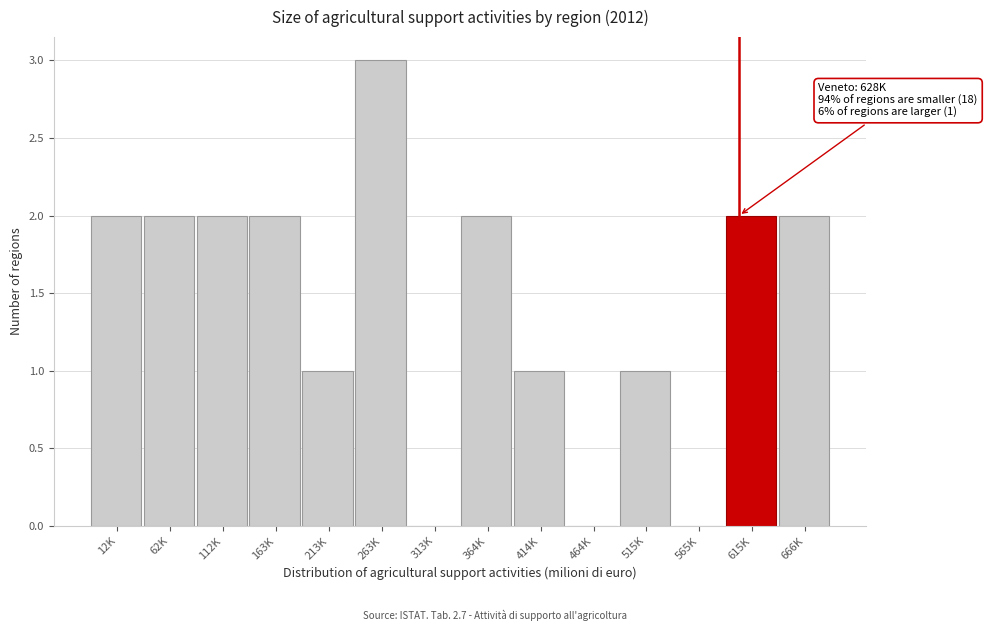

Reading left to right, what are all the values shown in this chart?

12K=2	62K=2	112K=2	163K=2	213K=1	263K=3	313K=0	364K=2	414K=1	464K=0	515K=1	565K=0	615K=2	666K=2